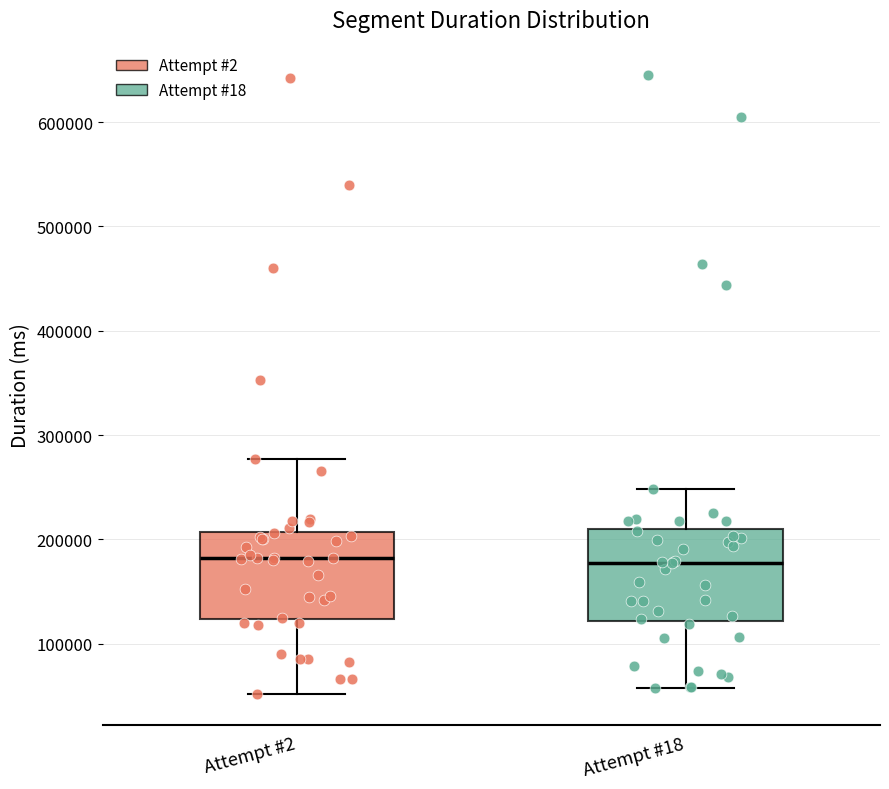

Where does the median line of the box for Attempt #2 sit on the y-axis? The values are not printed on the chart, so give them approximately, as read against the axis.

180000